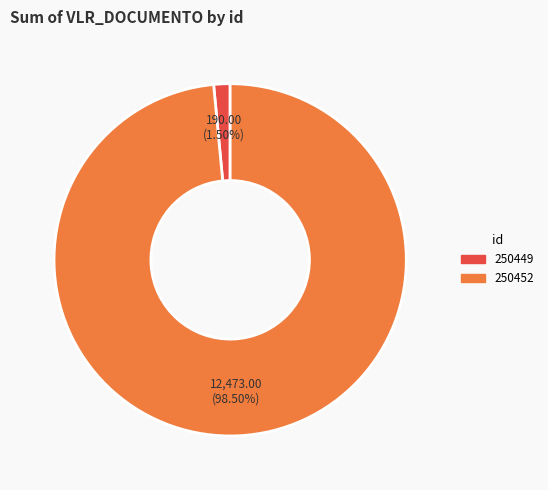

Which has a higher value, 250449 or 250452?

250452